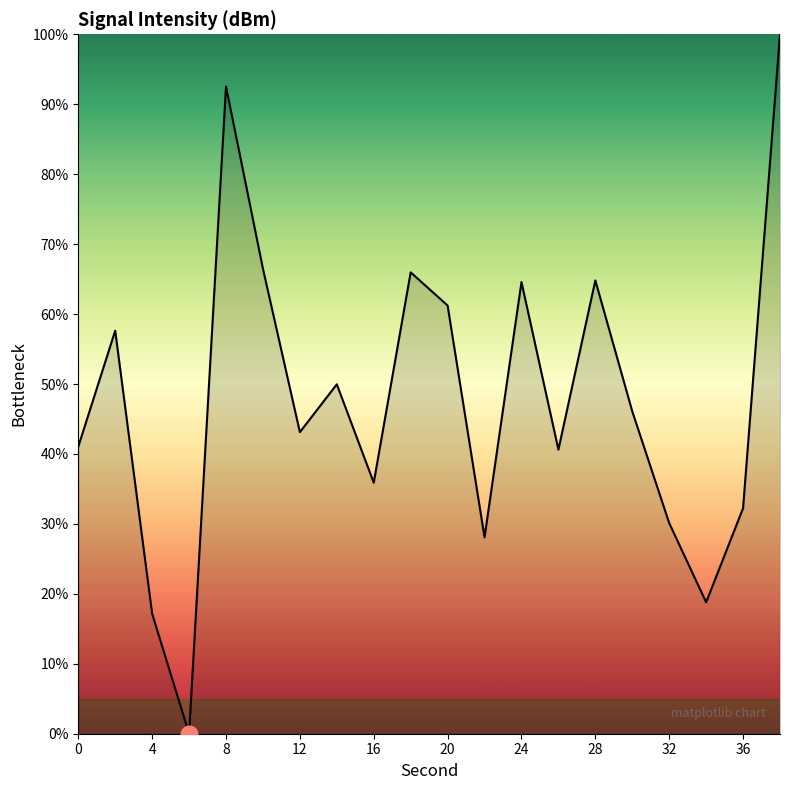

What is the maximum value shown in the chart?

100.0